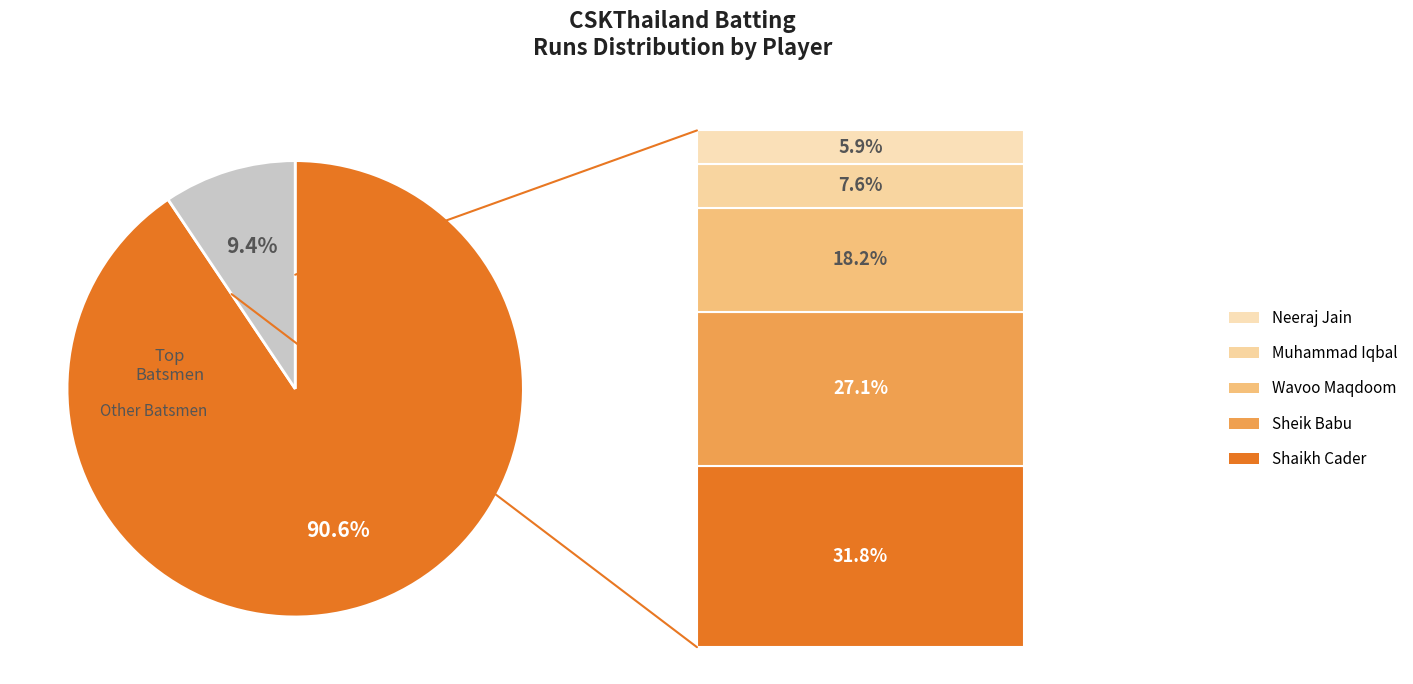

Is there any slice that represents more than half of the pie?

Yes